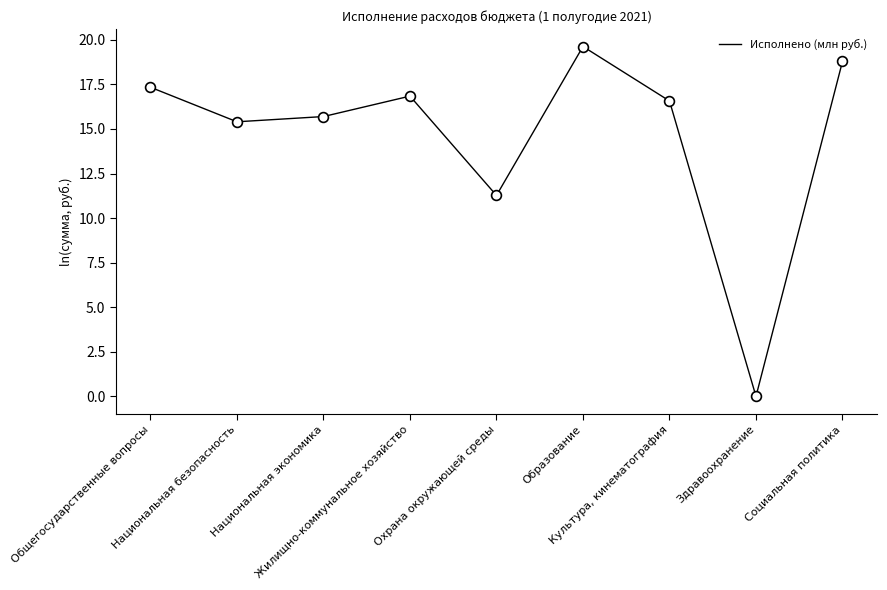

Approximately how many times larger is the value at Охрана окружающей среды compared to Культура, кинематография?

0.7